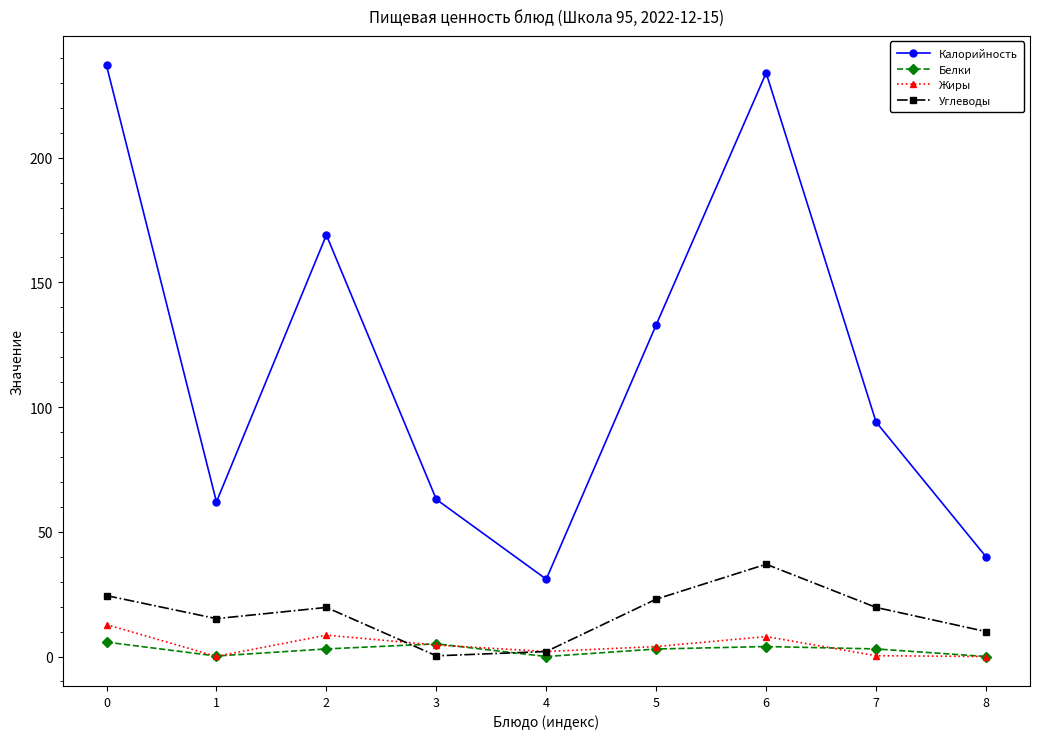

What is the highest value of the Калорийность series?

237.0